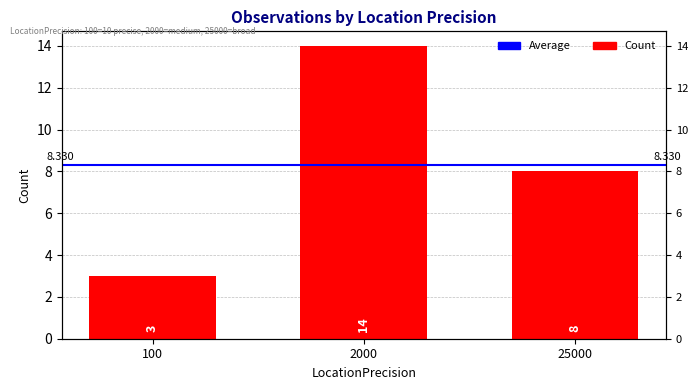

Which category has the highest value across all series?

2000